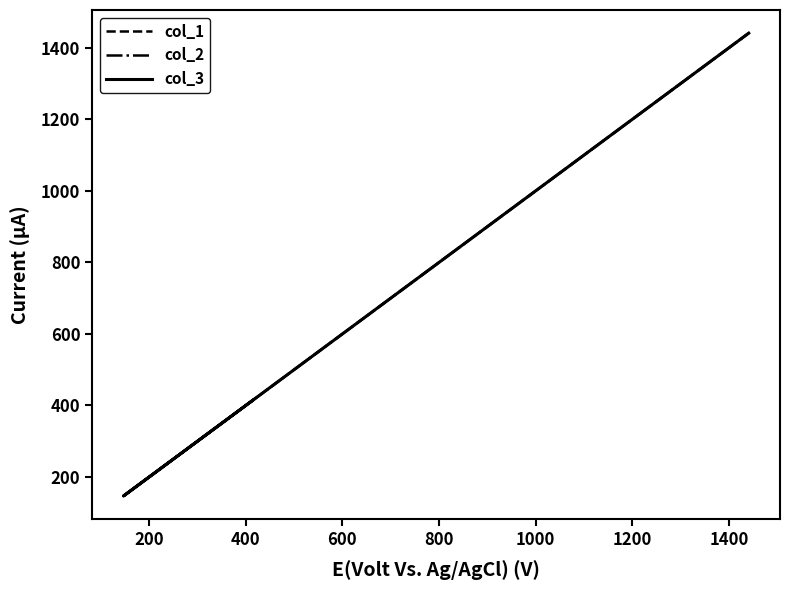

Does the chart have visible grid lines?

No